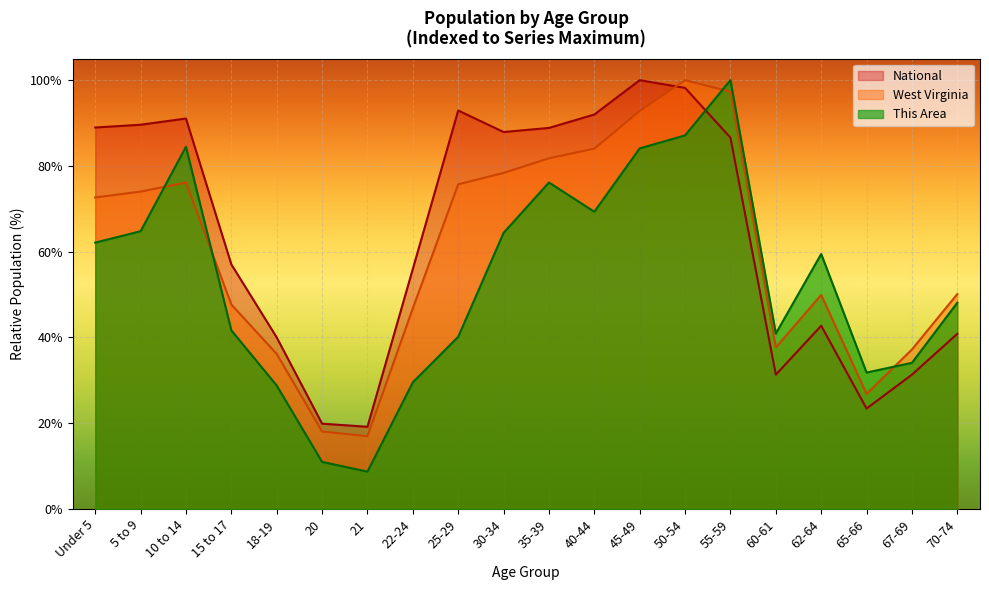

In National, how many points are lower than both neighbors (excluding endpoints)?

4